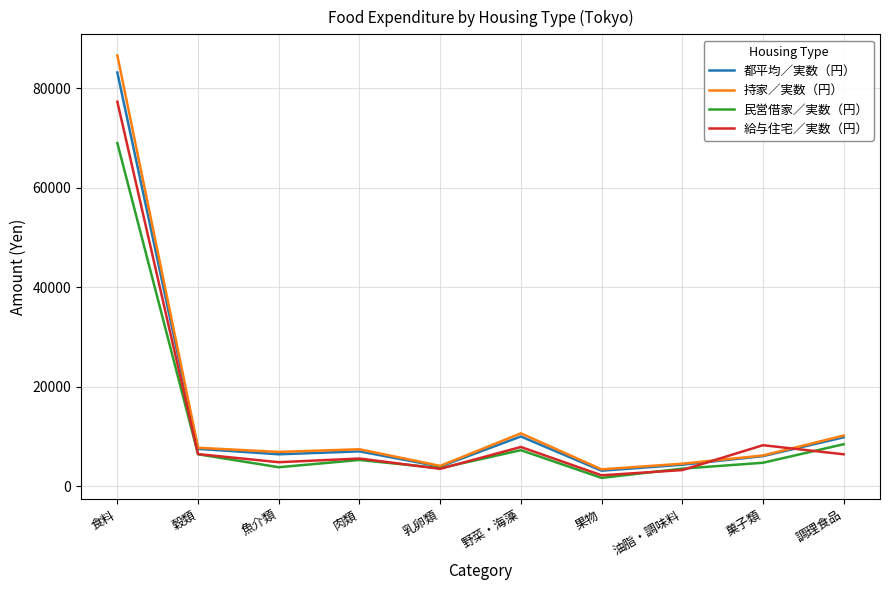

How many interior local peaks does the 民営借家／実数（円） series have?

2